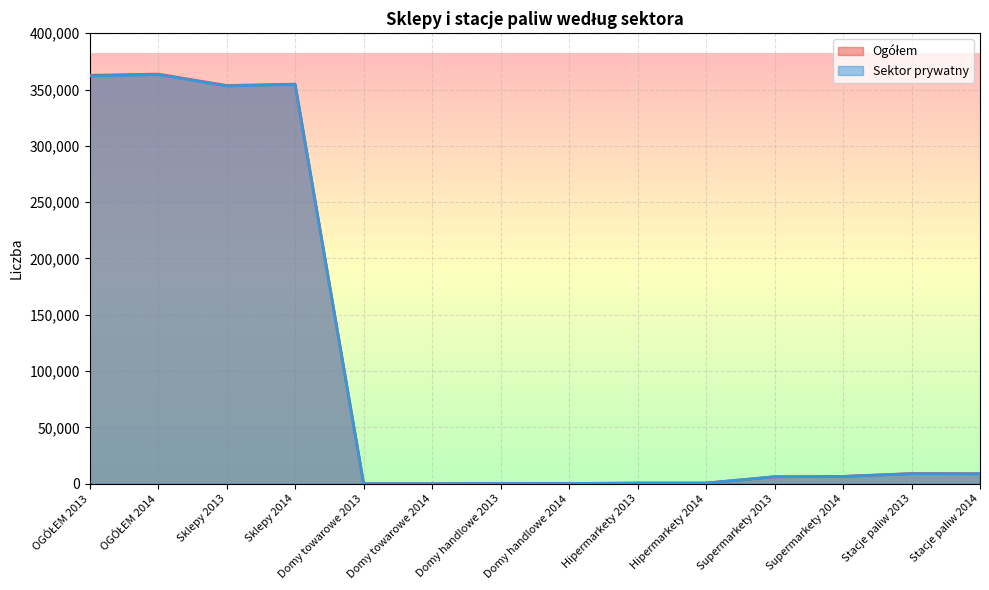

Which has a higher value, OGÓŁEM 2013 or Hipermarkety 2013?

OGÓŁEM 2013